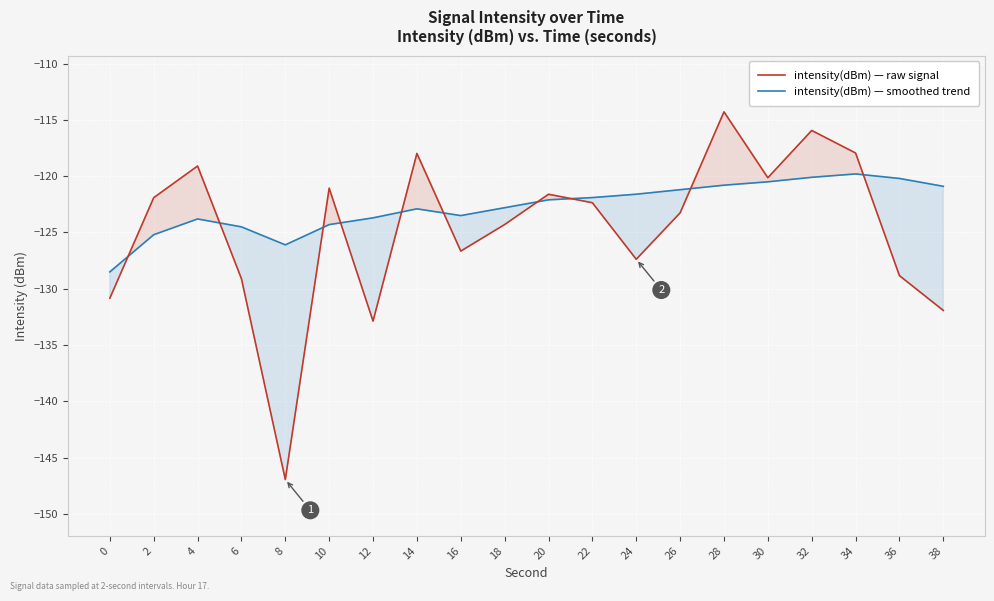

At how many categories does at least one series exceed -139?

20